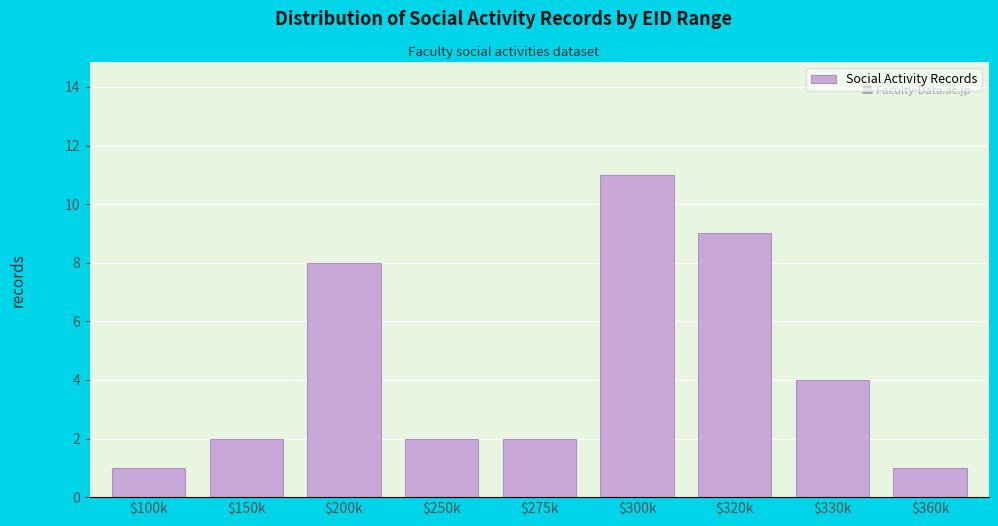

Reading left to right, list all the values displayed in this chart.

1	2	8	2	2	11	9	4	1